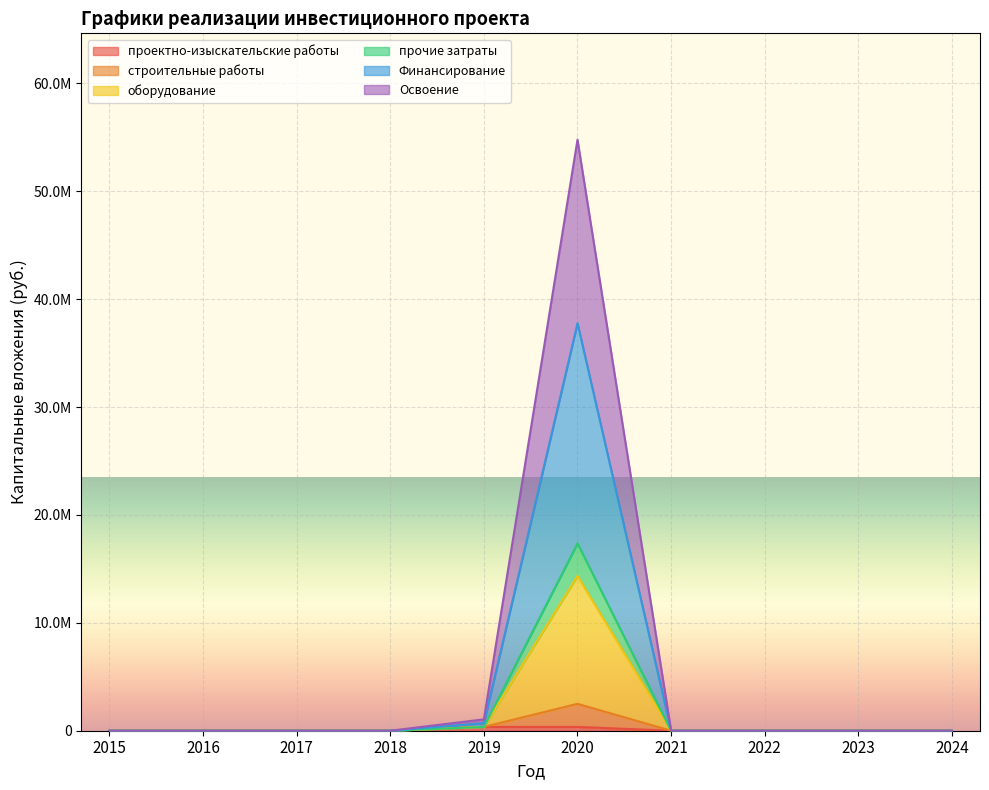

How many data points in строительные работы are above 0?

2